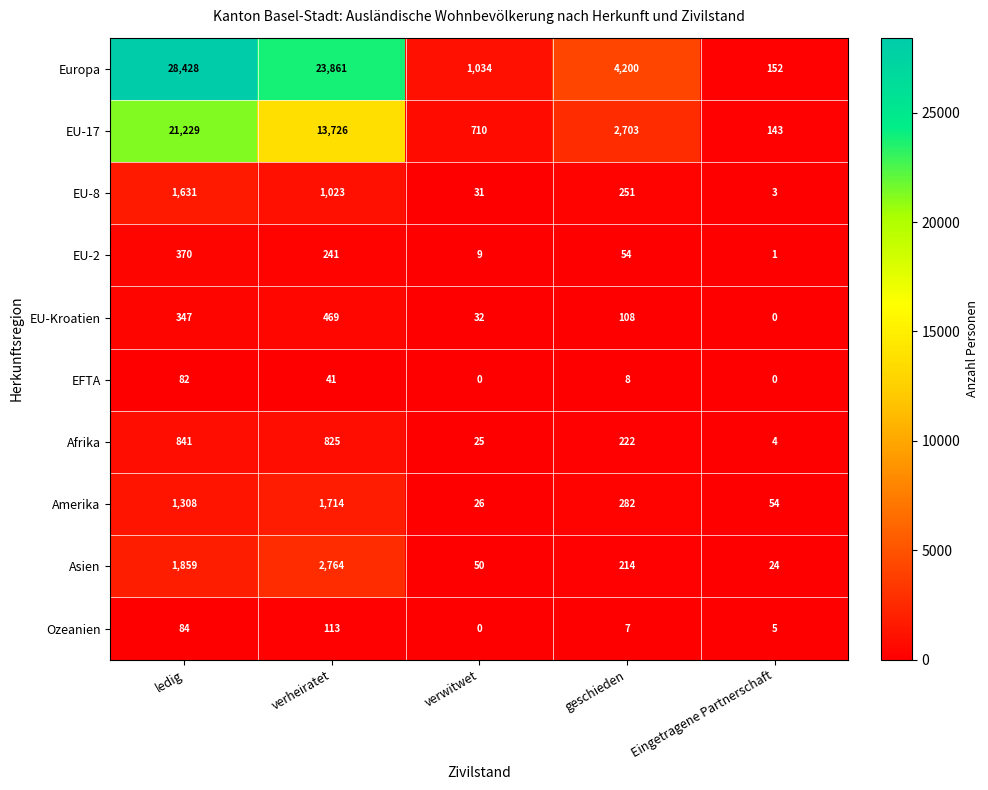

The EU-Kroatien series shows 162 at verheiratet. True or false?

False